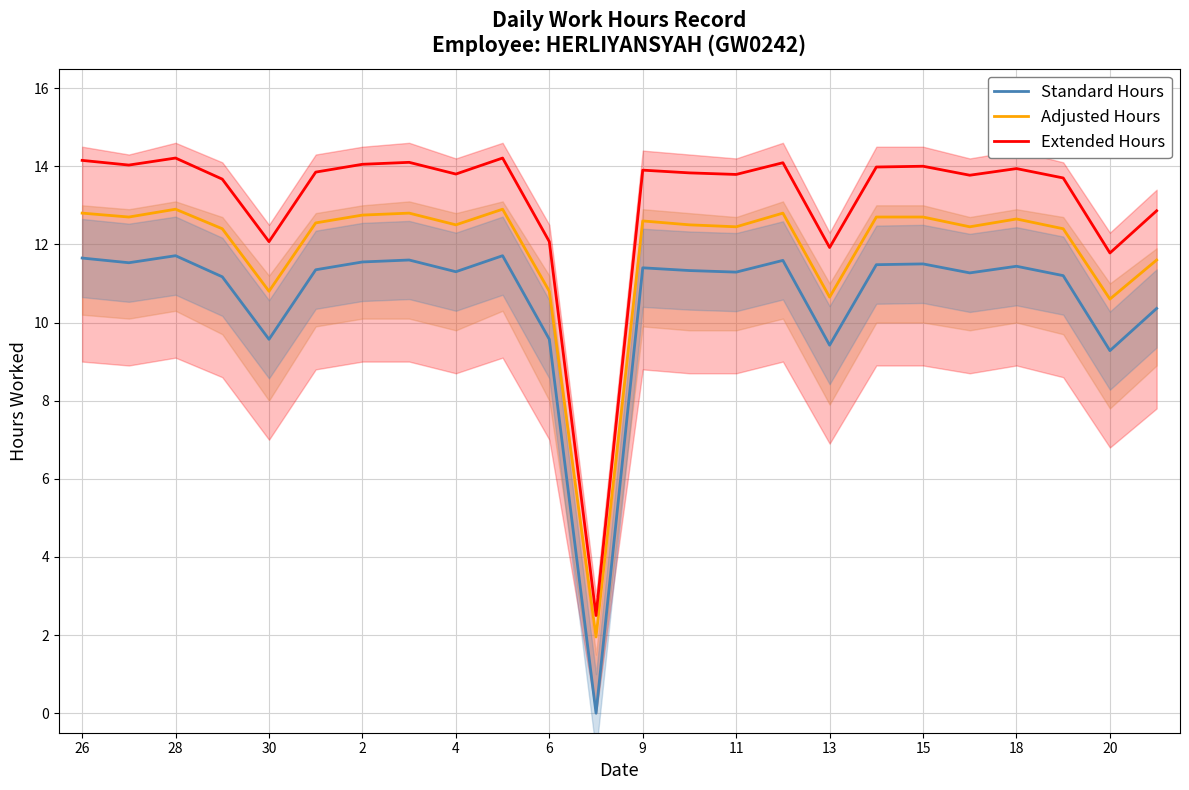

True or false: Extended Hours and Standard Hours cross at least once.

False